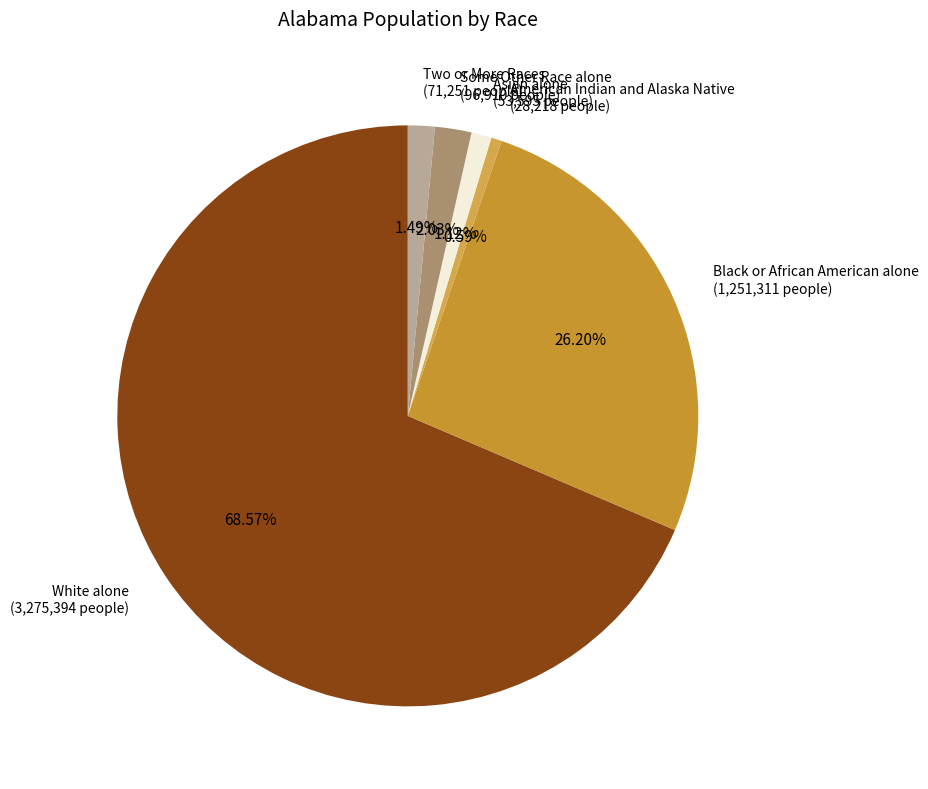

How many segments does this pie chart have?

6